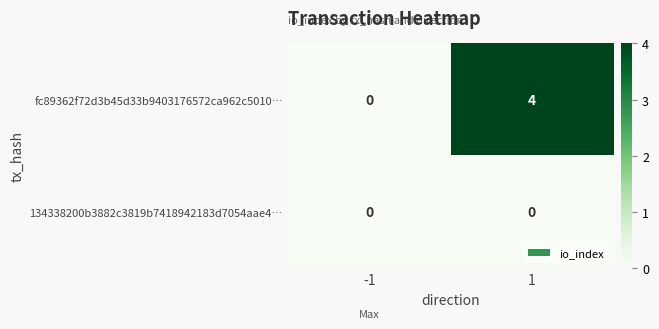

Reading left to right, transcribe all the data shown in this chart.

fc89362f72d3b45d33b9403176572ca962c5010…: 0	4
134338200b3882c3819b7418942183d7054aae4…: 0	0